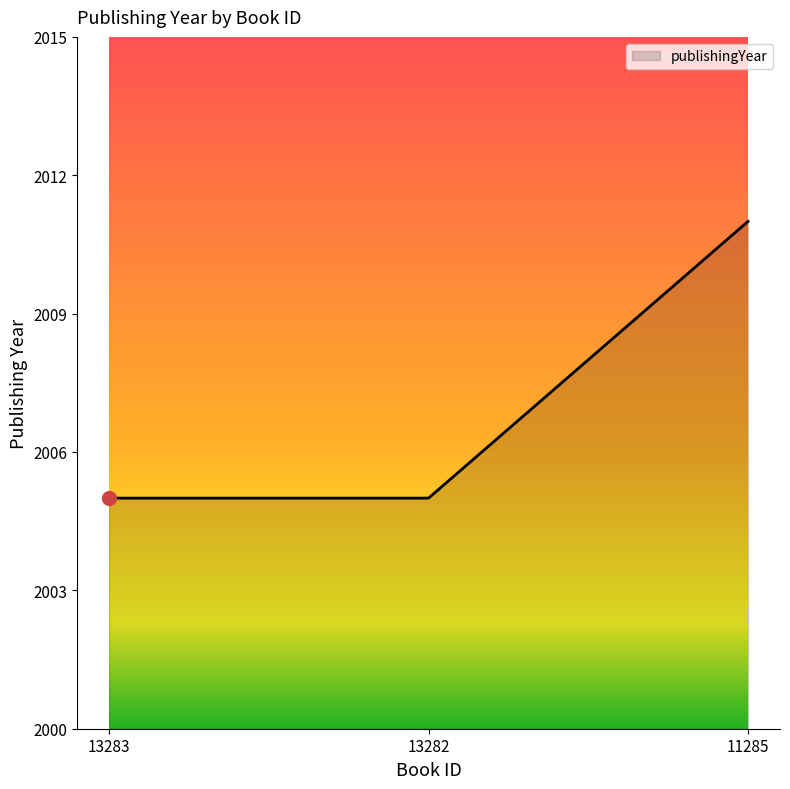

How many lines are shown in the chart?

1